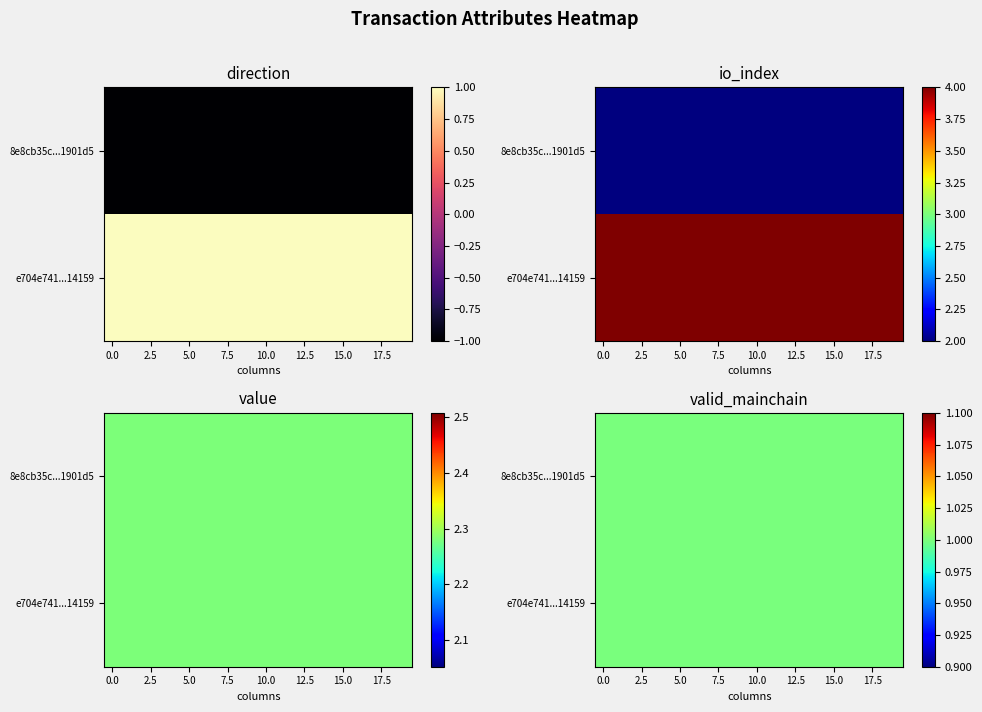

The e704e7416d2169f01807709b963fb1152814159 series shows 3.8 at value. True or false?

False